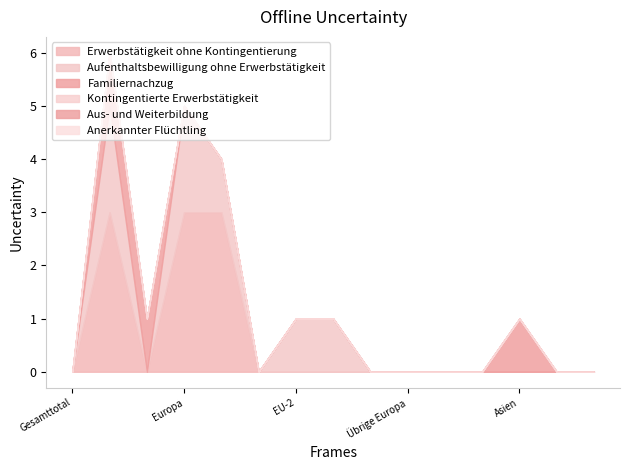

How many categories are shown in the chart?

15